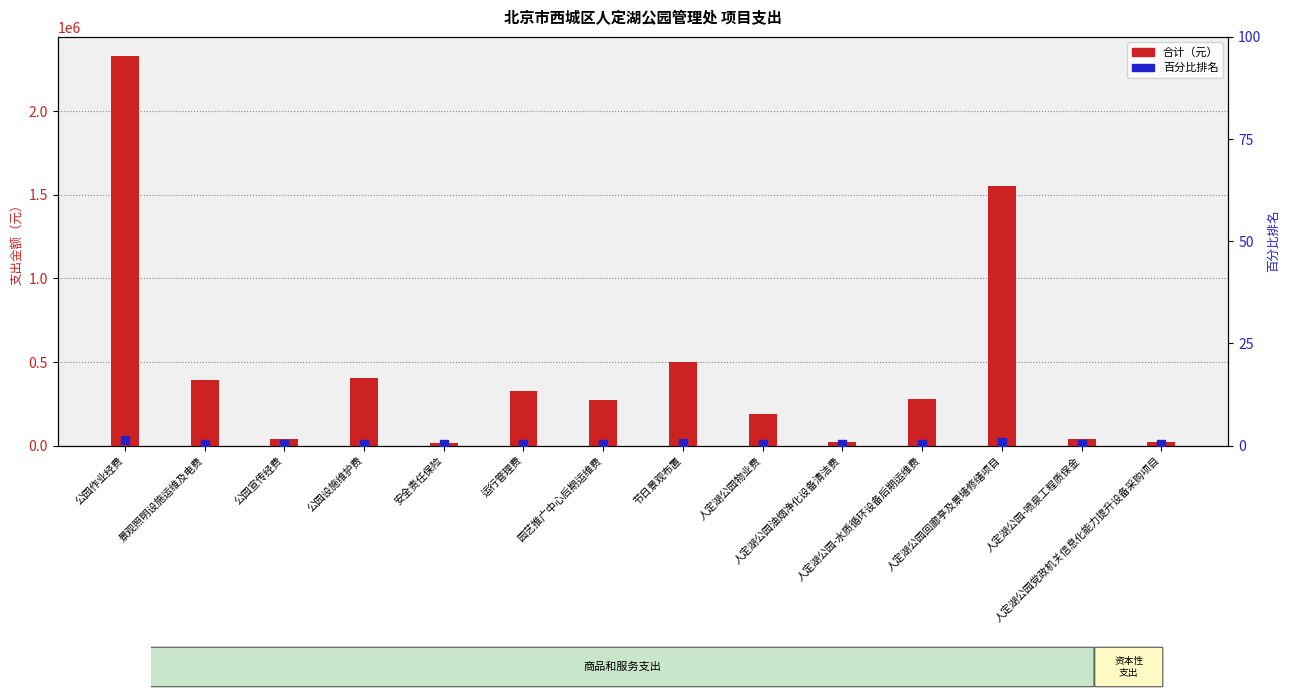

Which series reaches the maximum Y coordinate?

合计（元）